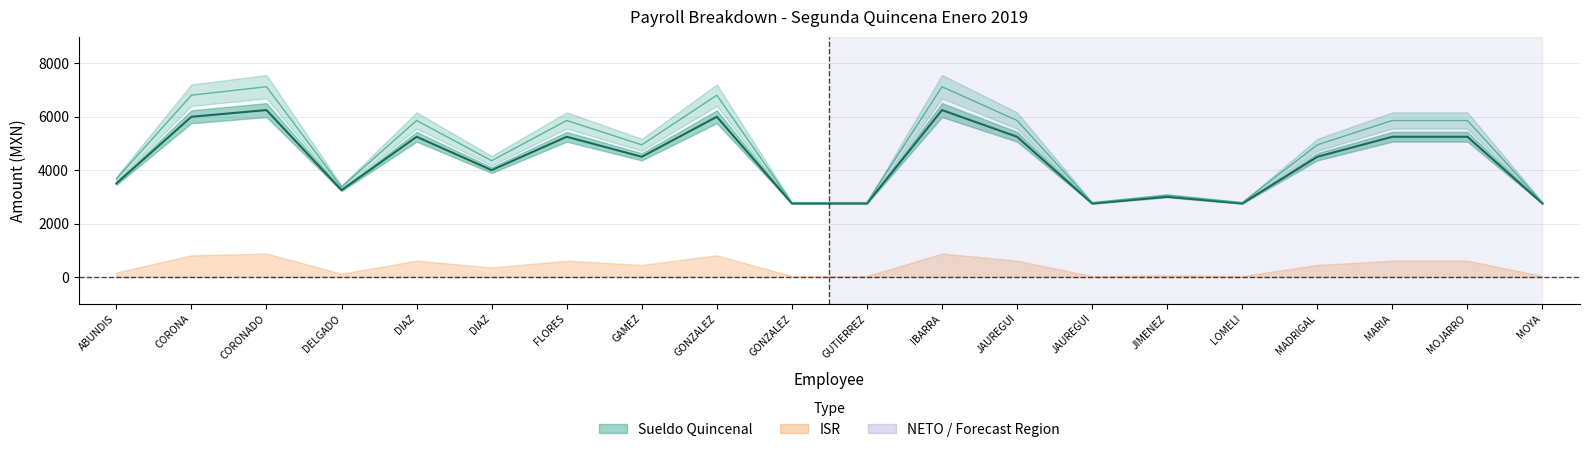

What is the label of the 9th point from the right?

IBARRA